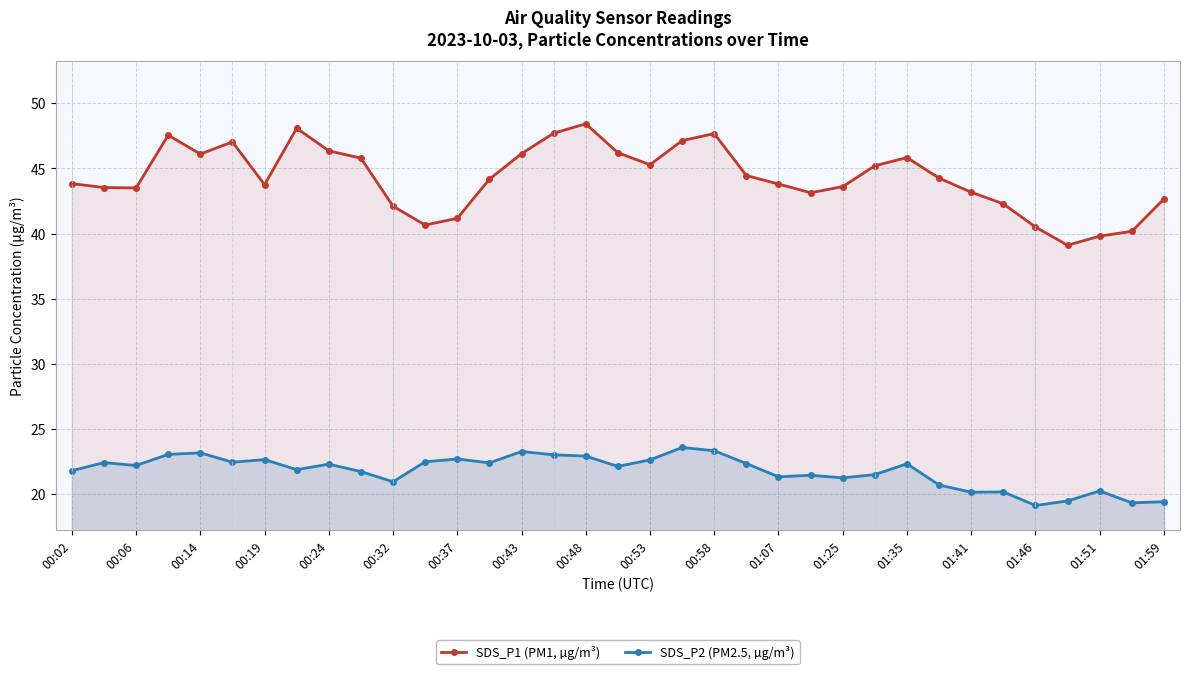

True or false: SDS_P2 (PM2.5, µg/m³) and SDS_P1 (PM1, µg/m³) cross at least once.

False